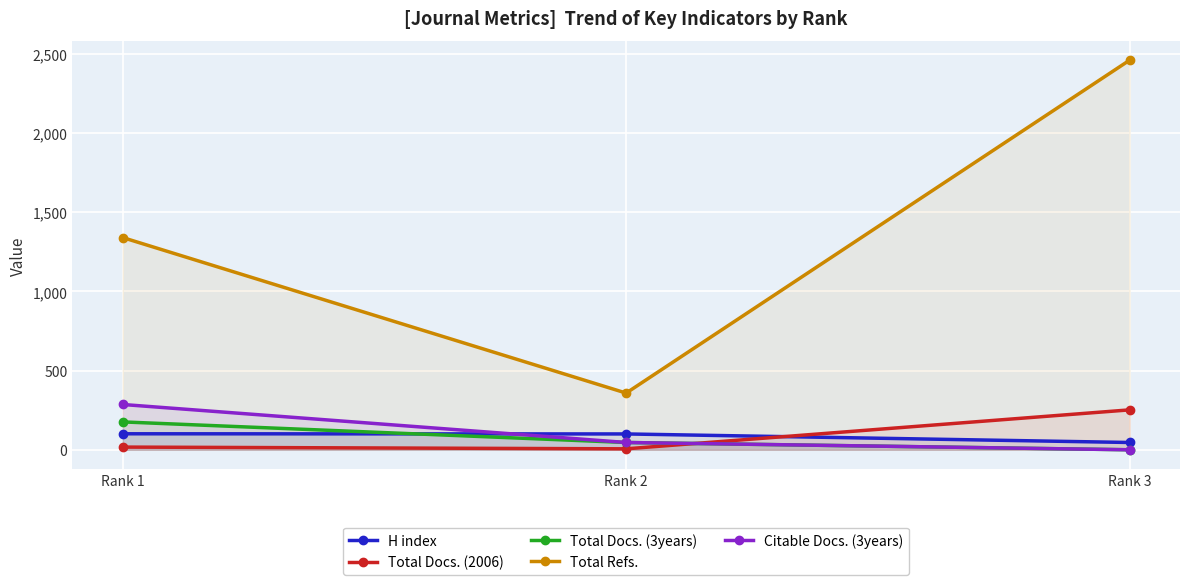

What is the difference between the highest and lowest values at Rank 2?

352